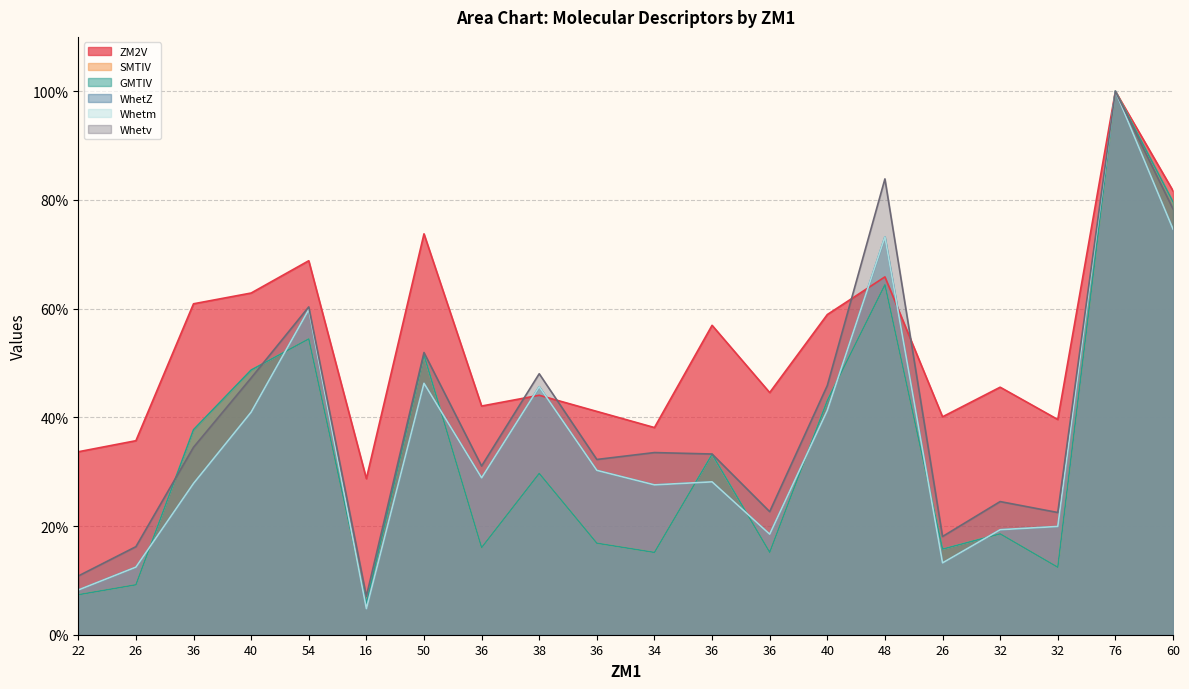

Rank the series at 36 from highest to lowest value.

ZM2V, SMTIV, GMTIV, Whetv, Whetm, WhetZ